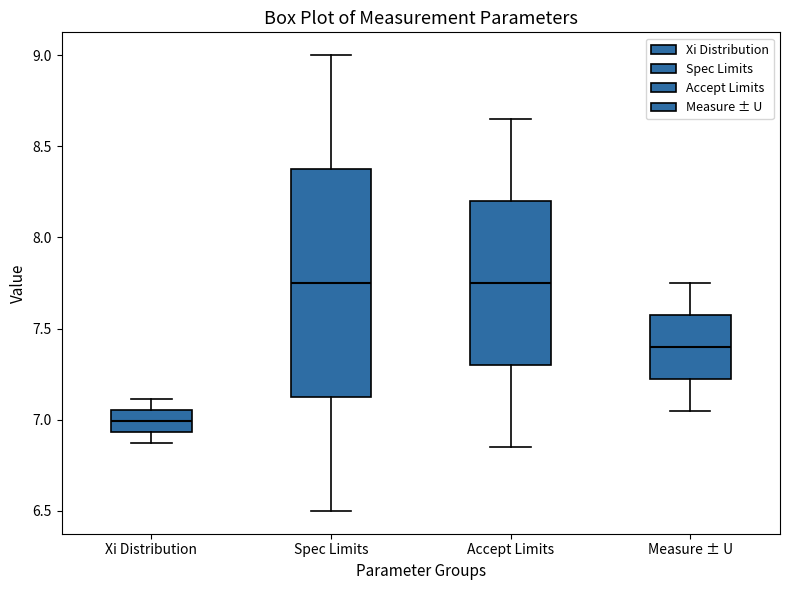

Reading left to right, read every box against the y-axis: the position of its median line, the range the box covers, and the ends of its whiskers. The values are not printed on the chart, so give them approximately, as read against the axis.

Xi Distribution: median 7.00, box 6.95 to 7.05, whiskers 6.90 to 7.10
Spec Limits: median 7.75, box 7.15 to 8.40, whiskers 6.50 to 9.00
Accept Limits: median 7.75, box 7.30 to 8.20, whiskers 6.85 to 8.65
Measure ± U: median 7.40, box 7.25 to 7.60, whiskers 7.05 to 7.75